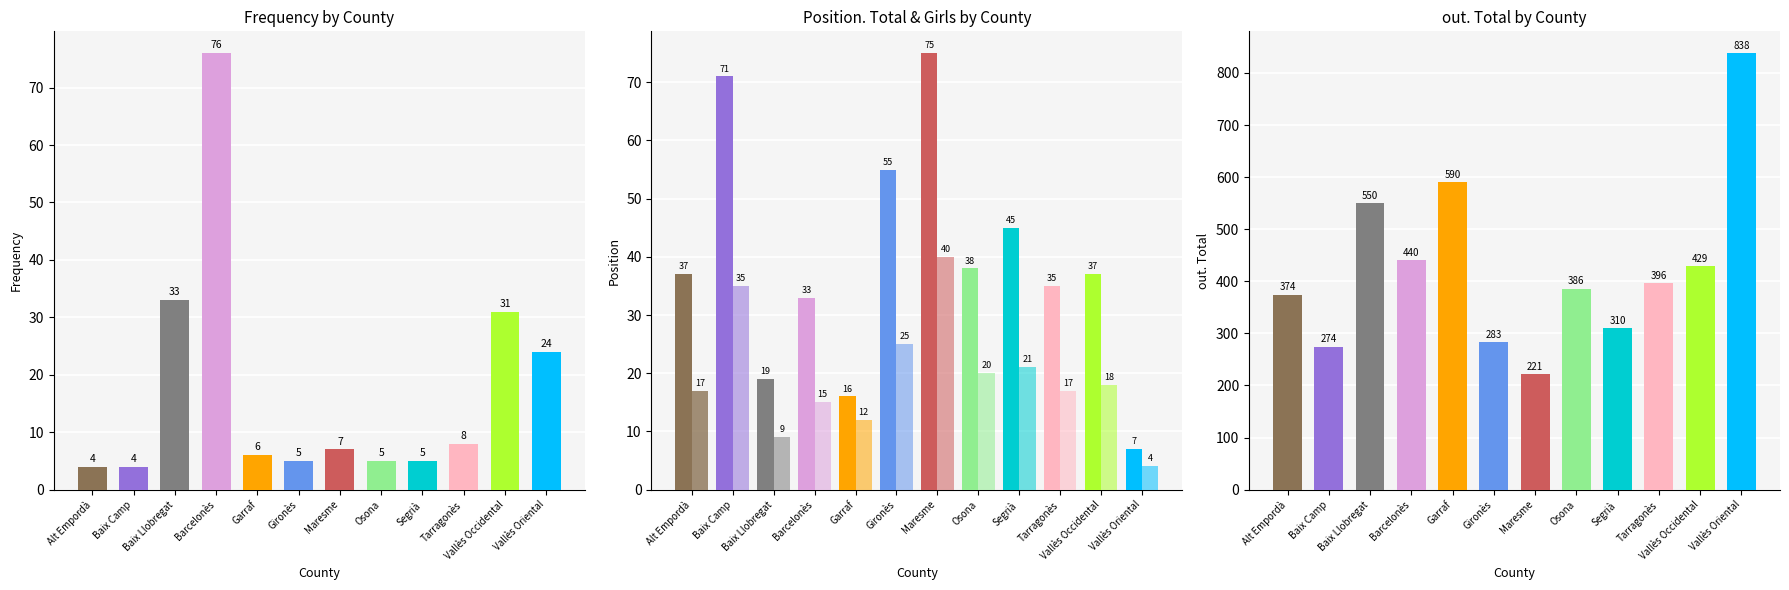

At how many categories does at least one series exceed 38?

12